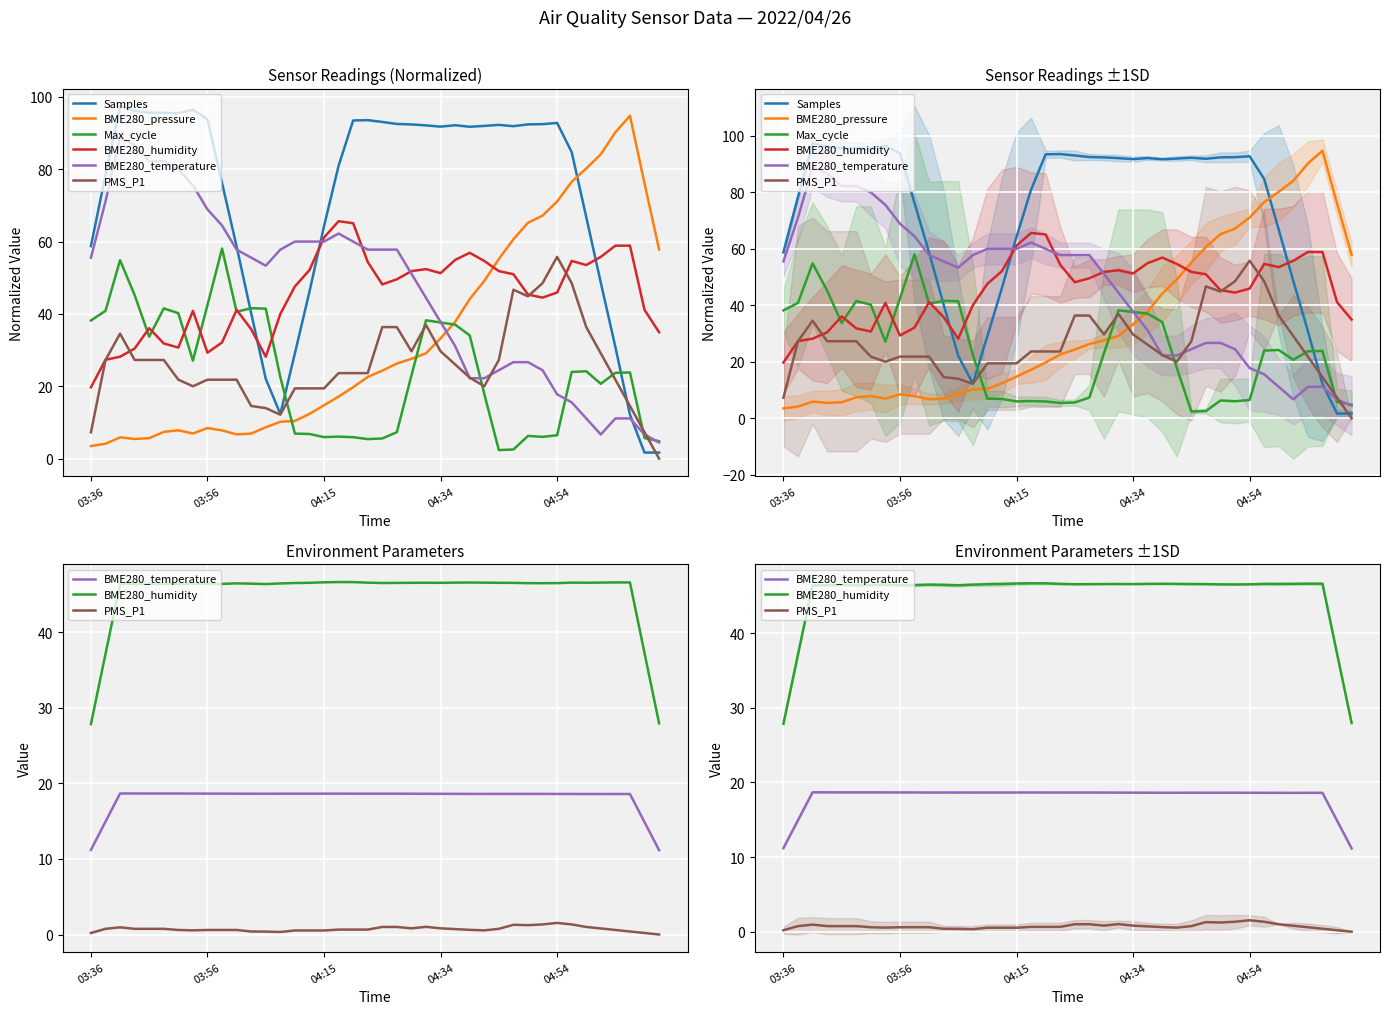

True or false: BME280_humidity has more than 0 points higher than both neighbors.

True